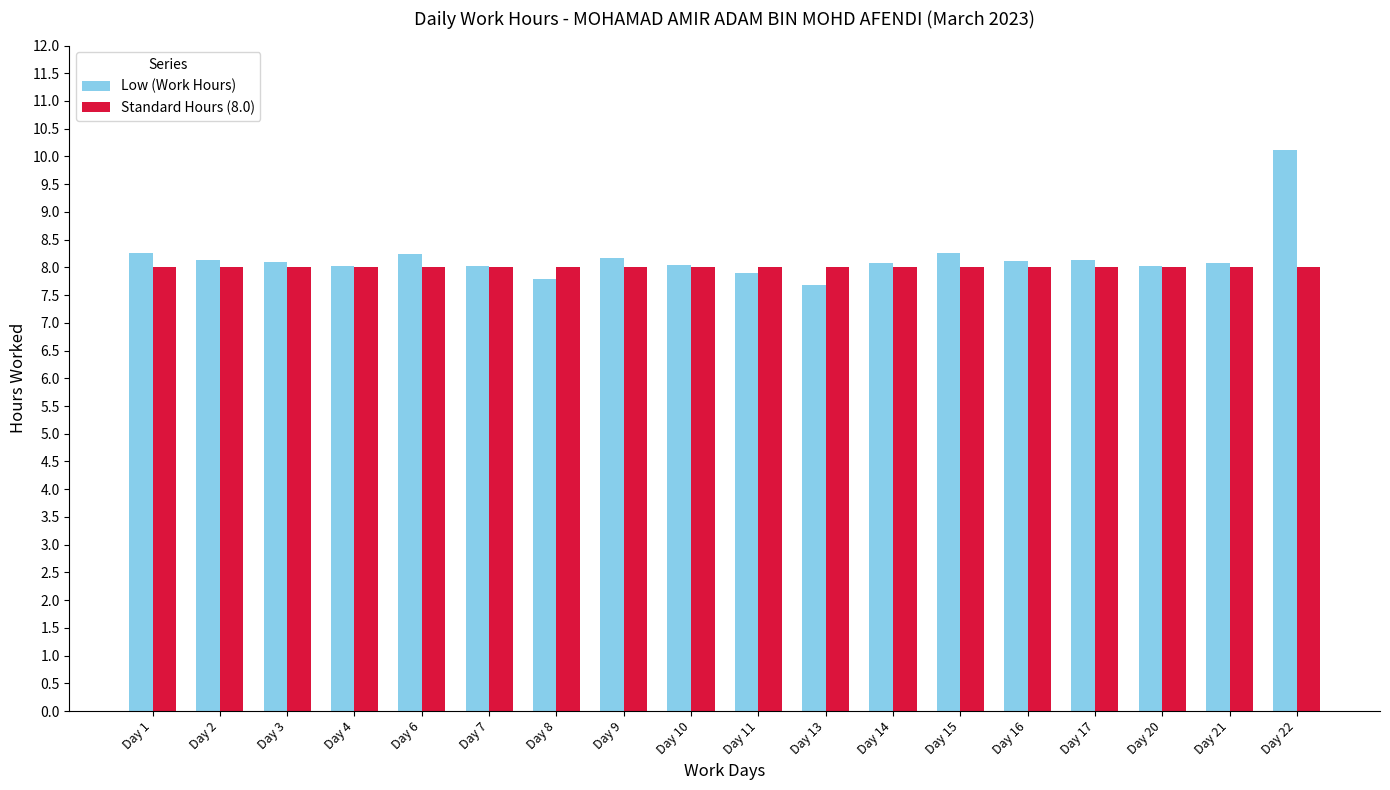

What is the difference between the maximum and second lowest values in the Low (Work Hours) series?

2.3